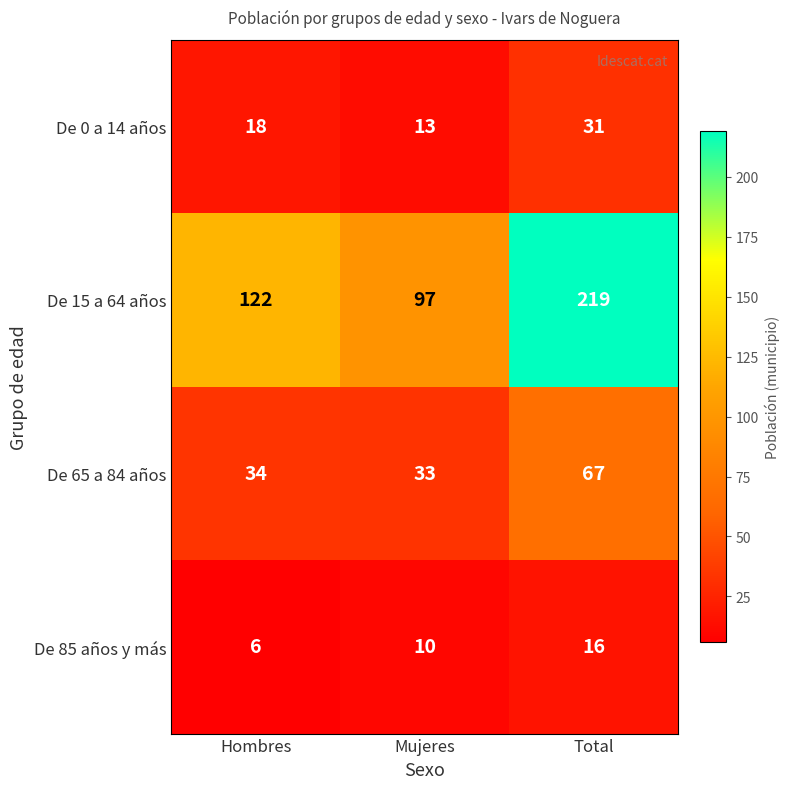

At Hombres, list the series in order from largest to smallest.

De 15 a 64 años, De 65 a 84 años, De 0 a 14 años, De 85 años y más